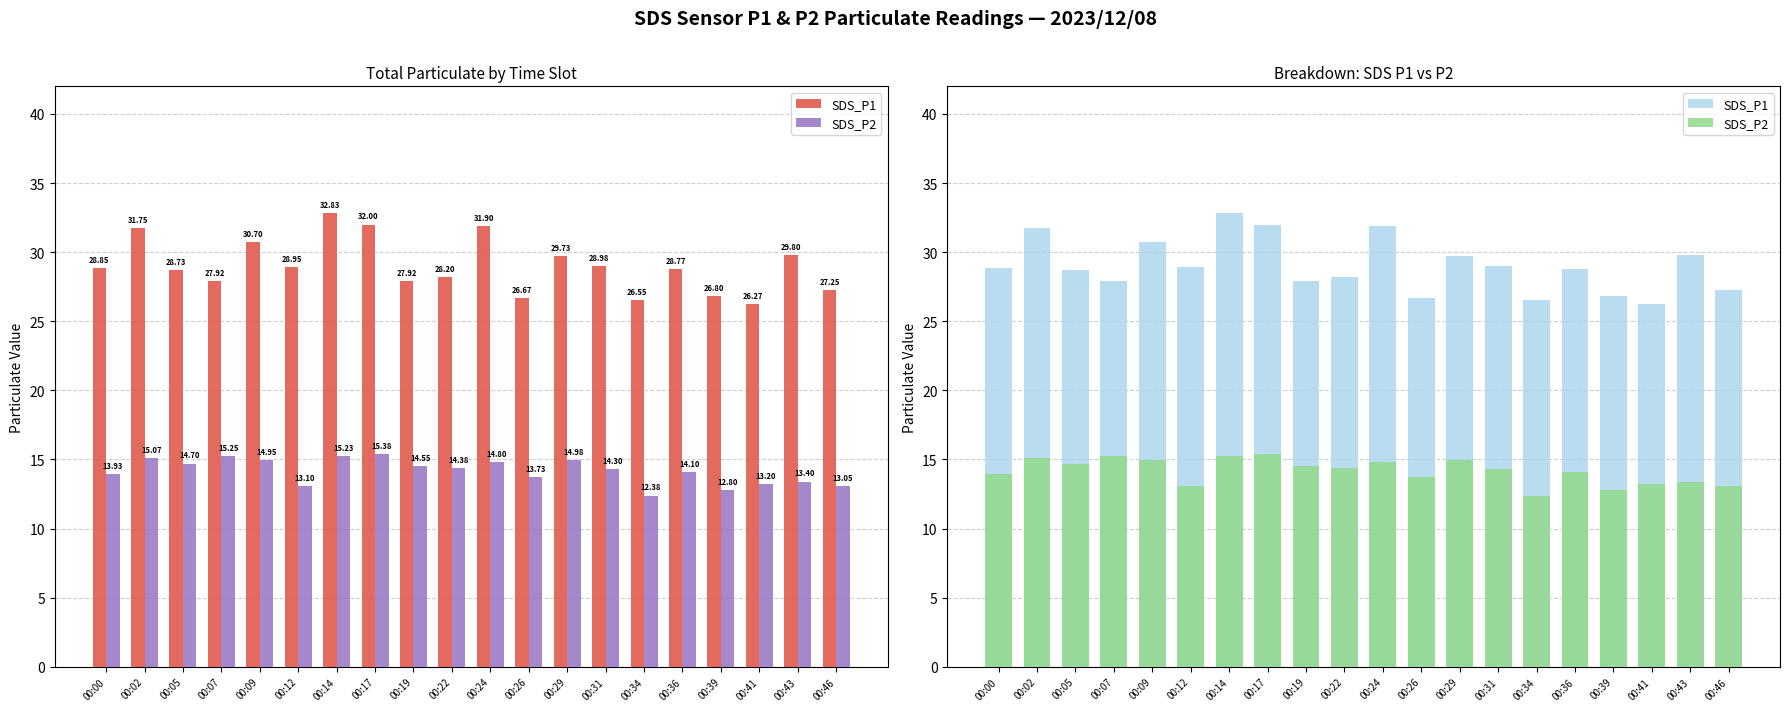

At which label does SDS_P1 first exceed 28?

00:00